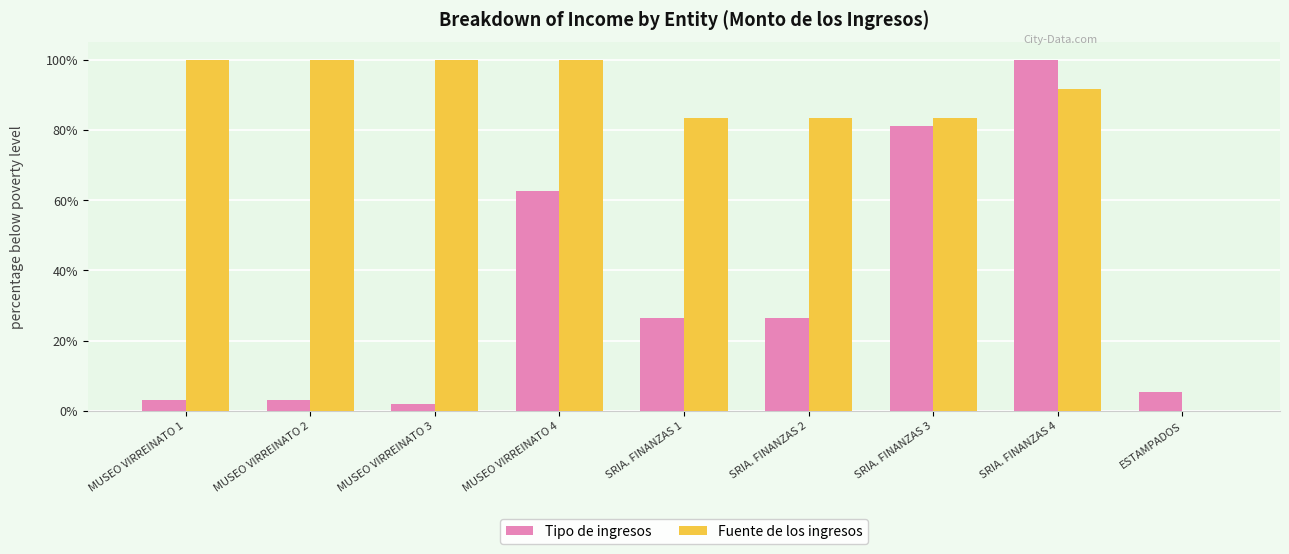

Where is Tipo de ingresos nearest to the value 50?

MUSEO VIRREINATO 4